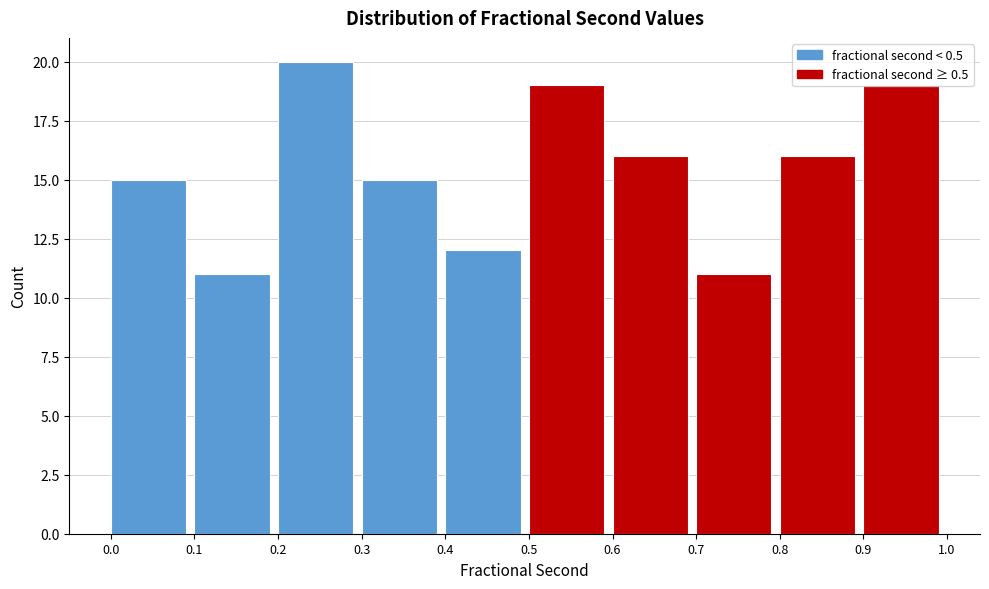

How tall is the bar that spans 0.1 to 0.2 on the x-axis? The values are not printed on the chart, so give them approximately, as read against the axis.

11